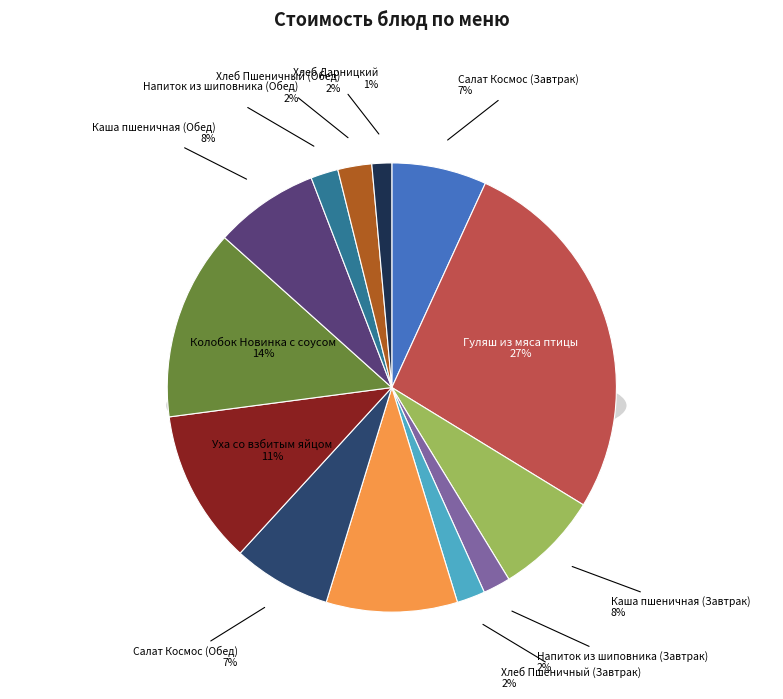

The Хлеб Пшеничный (Завтрак) slice represents 17% of the pie. True or false?

False